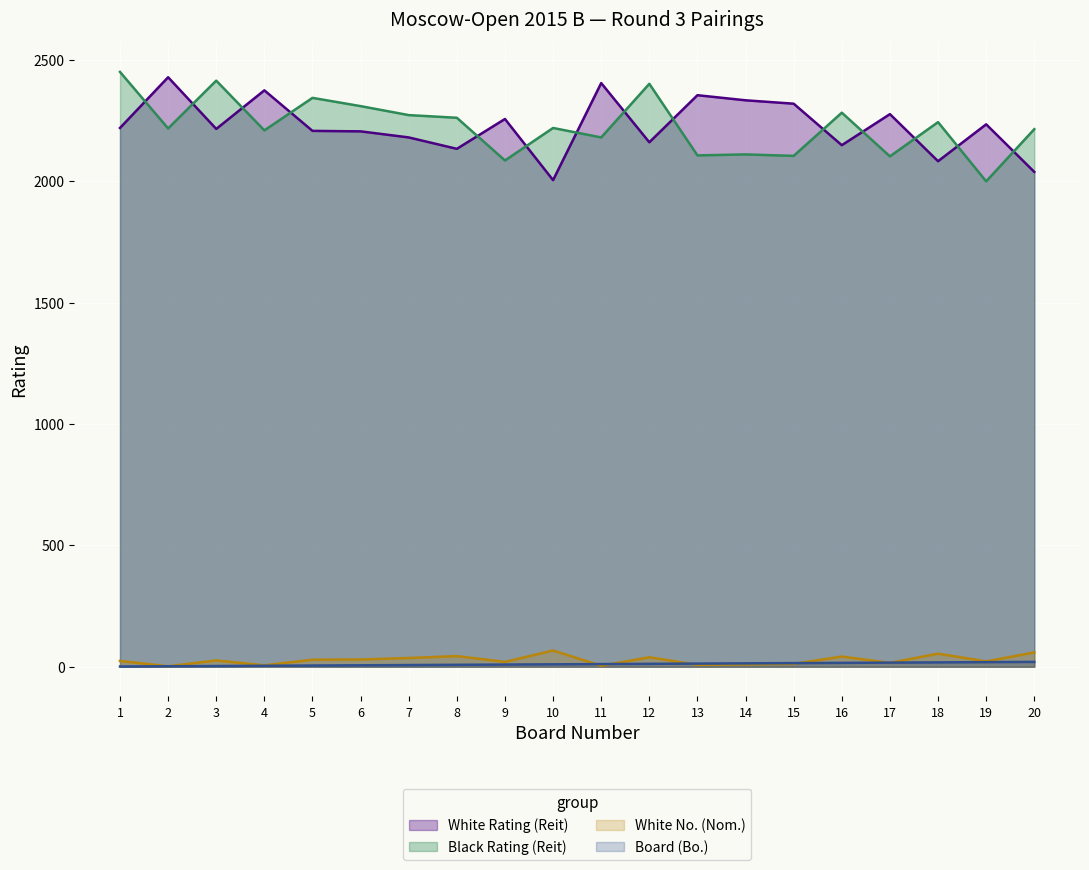

After their last crossing, which series has the higher values: White No. (Nom.) or Board (Bo.)?

White No. (Nom.)